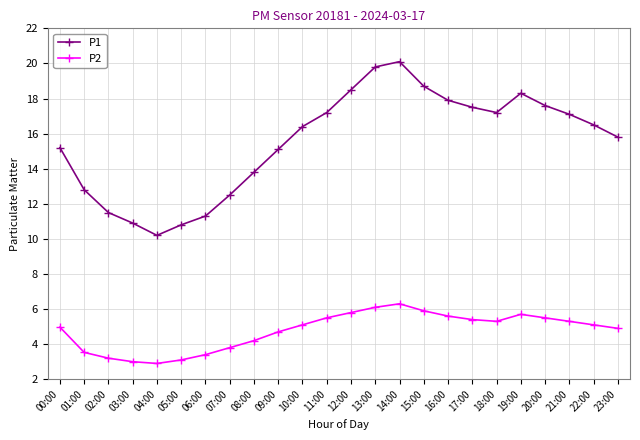

What is the lowest value of the P1 series?

10.2